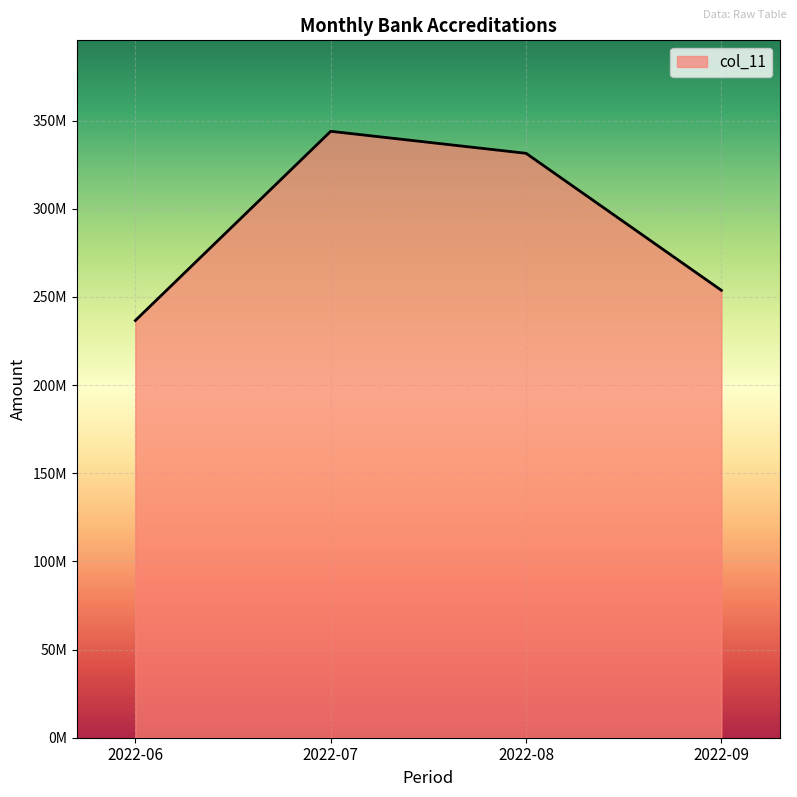

What is the ratio of the value at 2022-09 to the value at 2022-08?

0.8